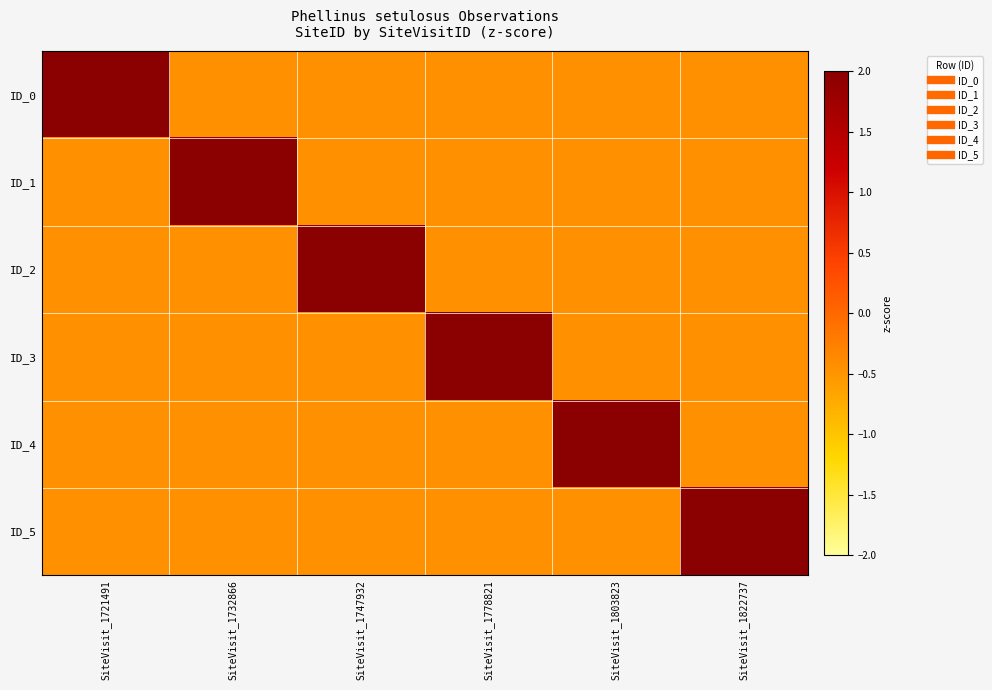

Between SiteVisit_1822737 and SiteVisit_1747932, which is larger?

SiteVisit_1822737